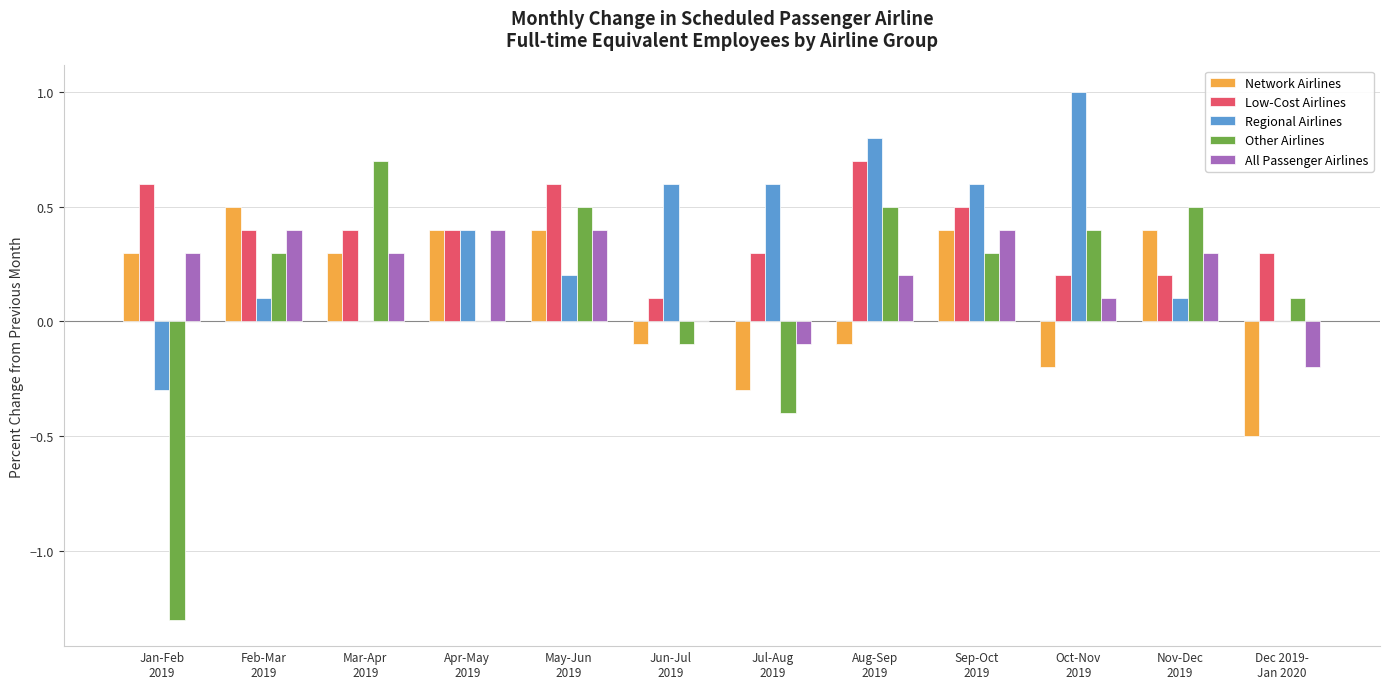

What is the difference between the Network Airlines values at Oct-Nov
2019 and Dec 2019-
Jan 2020?

0.3